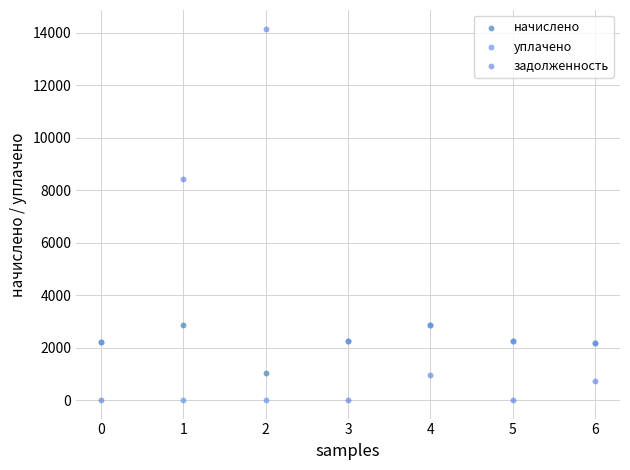

What are all the series names shown in the legend?

начислено, уплачено, задолженность